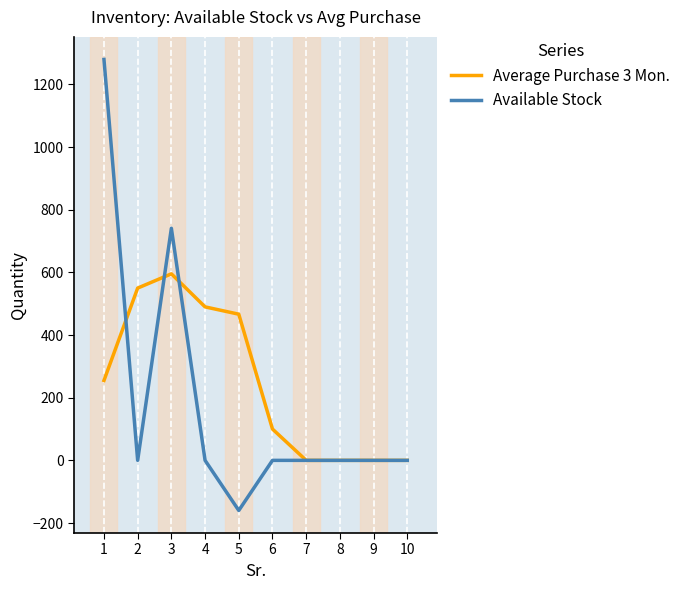

Which label corresponds to the smallest value in the chart?

5